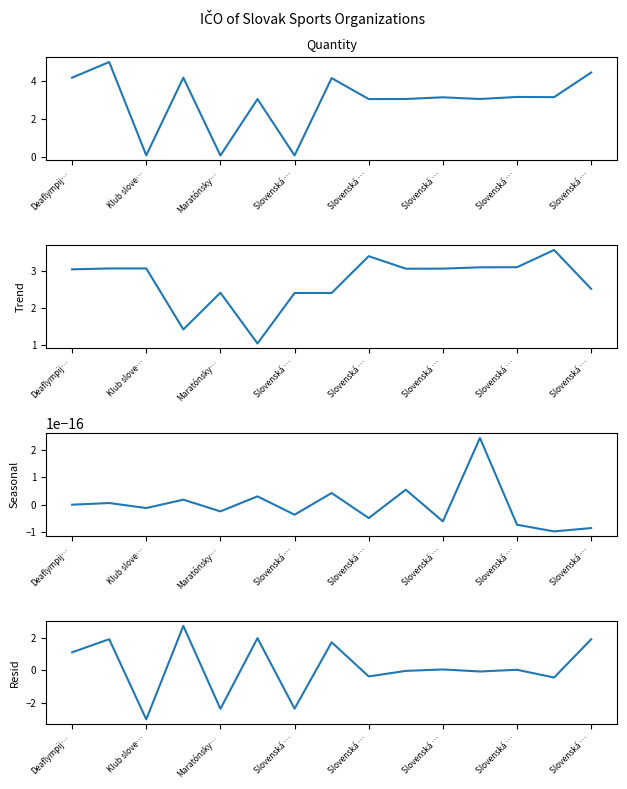

True or false: Resid has more than 2 interior local peaks.

True